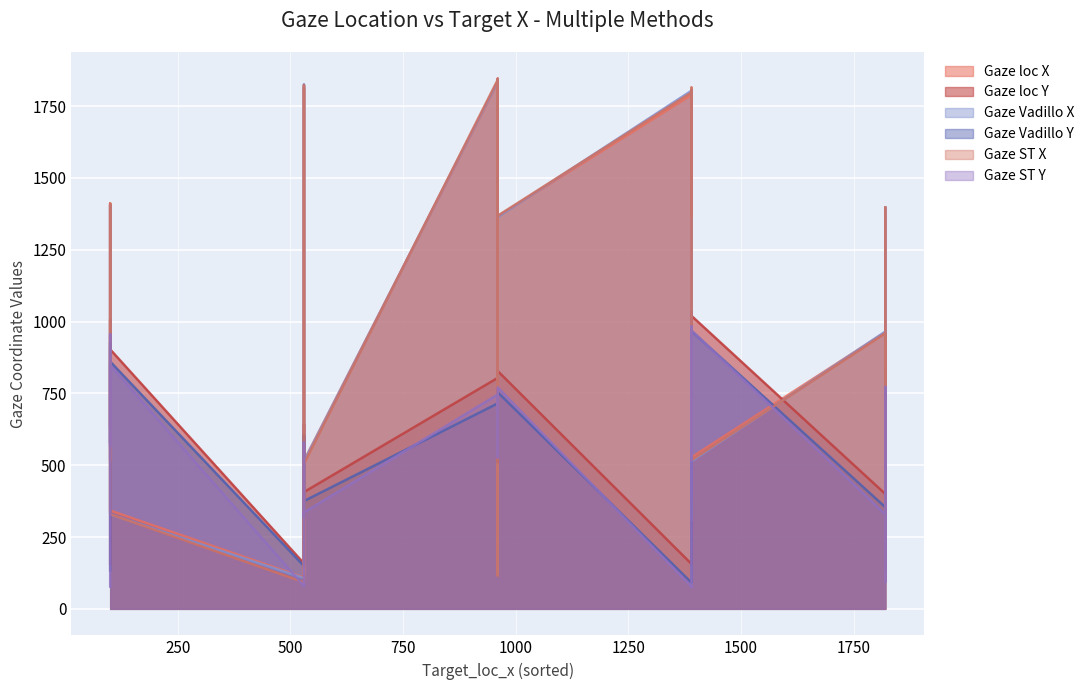

What is the difference between the maximum and second lowest values in the Gaze_vadillo_x series?

1736.7